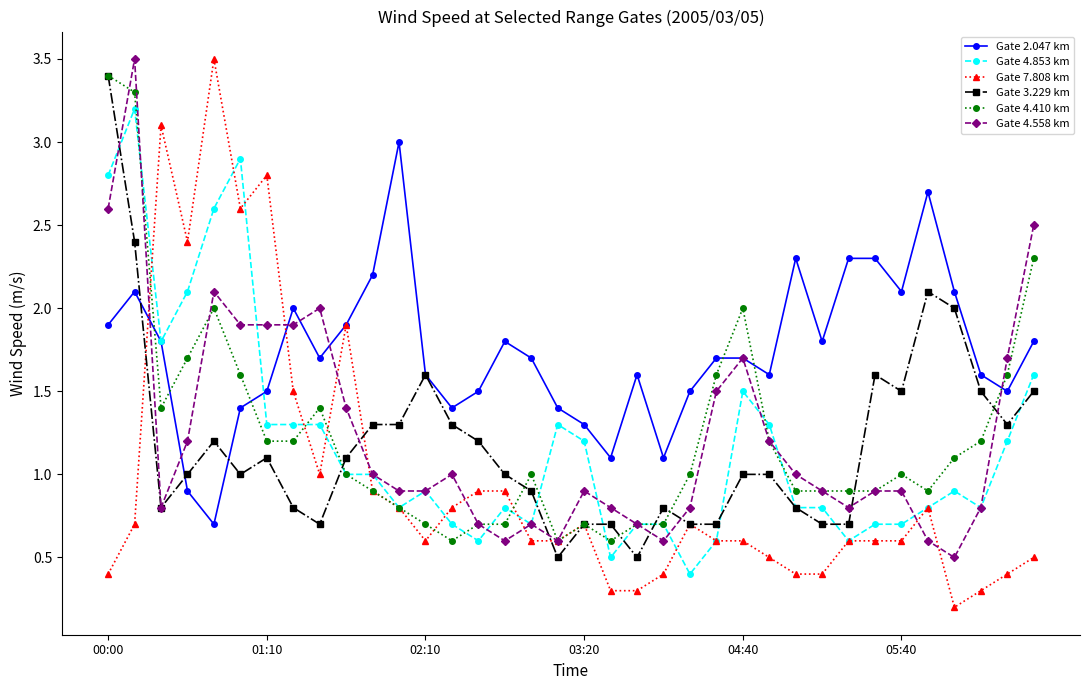

What is the average value of the Gate 4.558 km series?

1.2